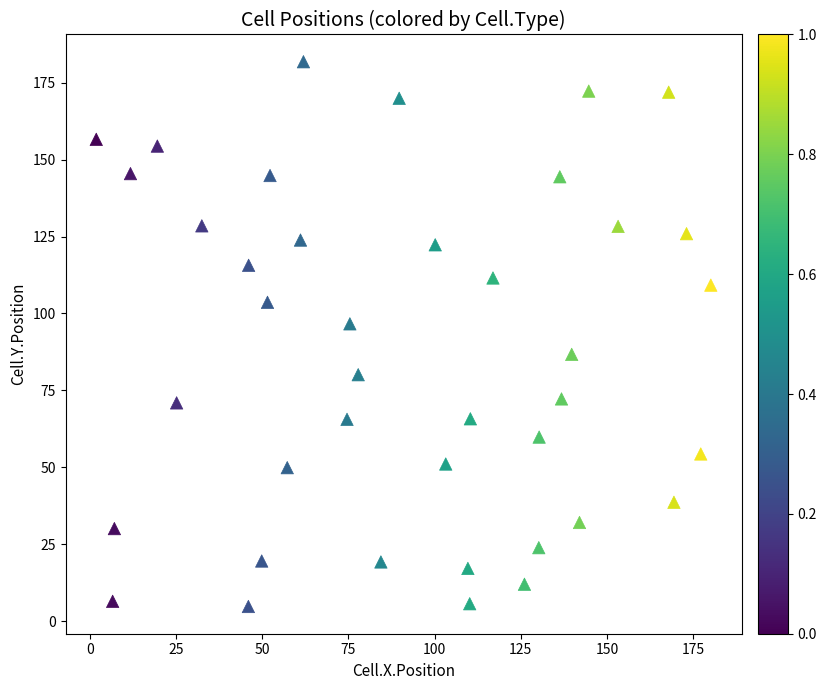

What Y value in the scatter plot is closest to 93?

96.6